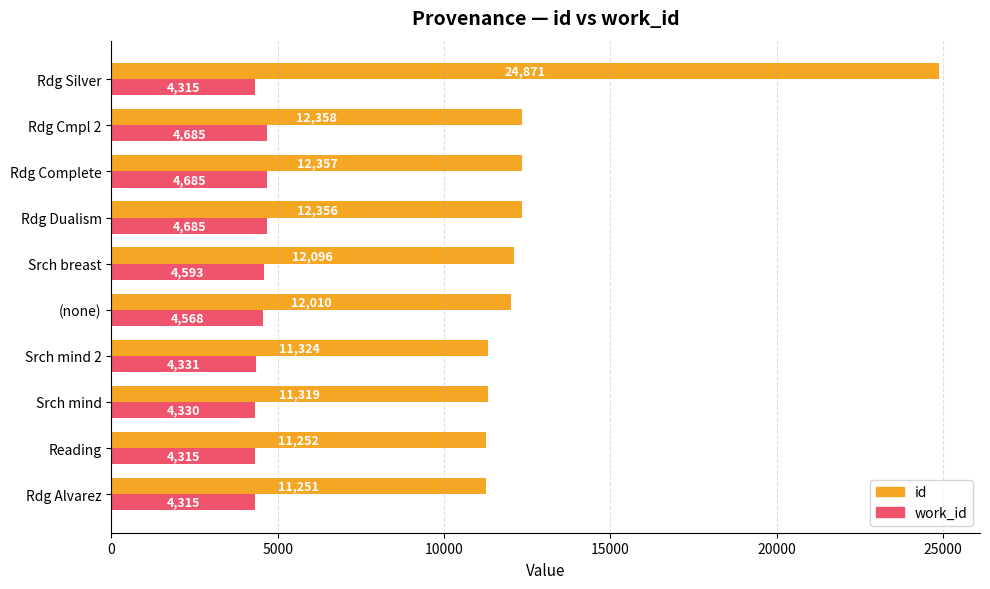

What is the spread (max minus min) of values at (none)?

7442